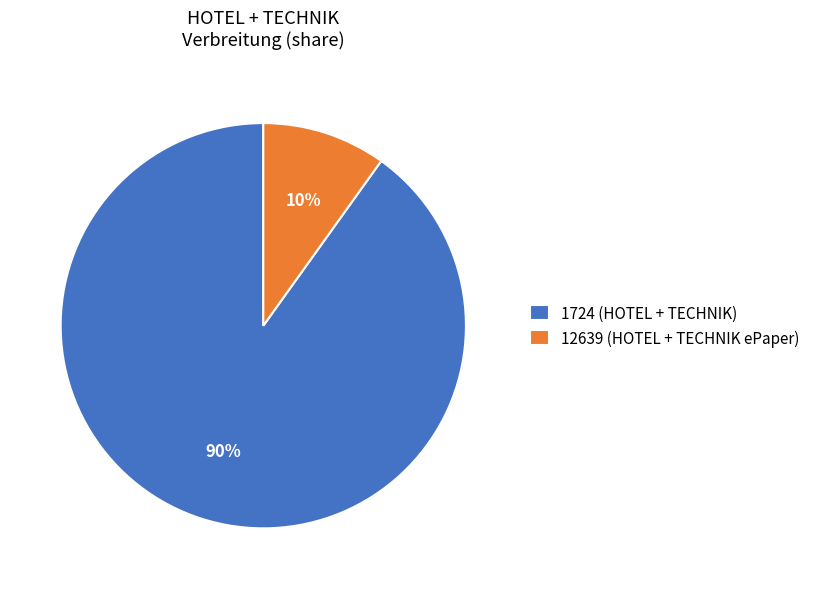

Is there any slice that represents more than half of the pie?

Yes